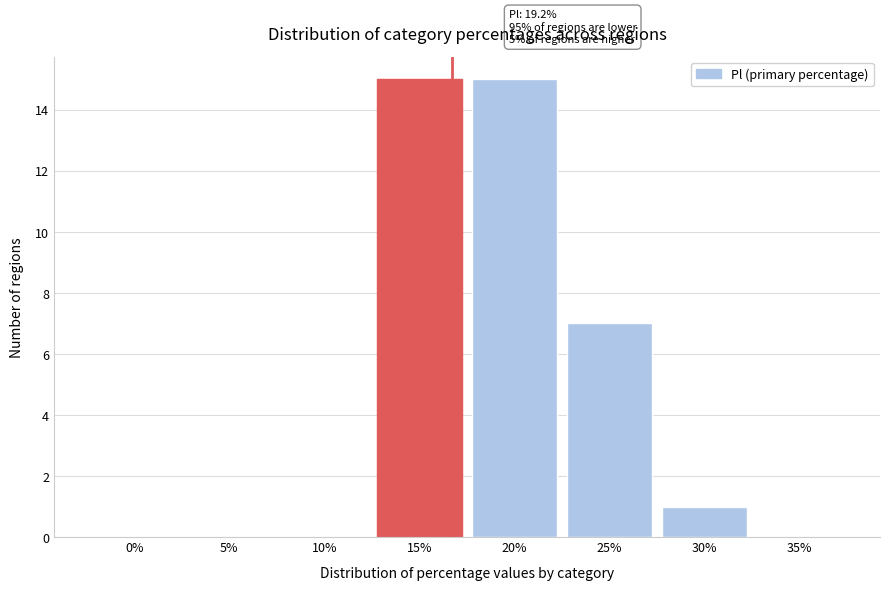

Reading left to right, what are all the values shown in this chart?

0%=0	5%=0	10%=0	15%=15	20%=15	25%=7	30%=1	35%=0